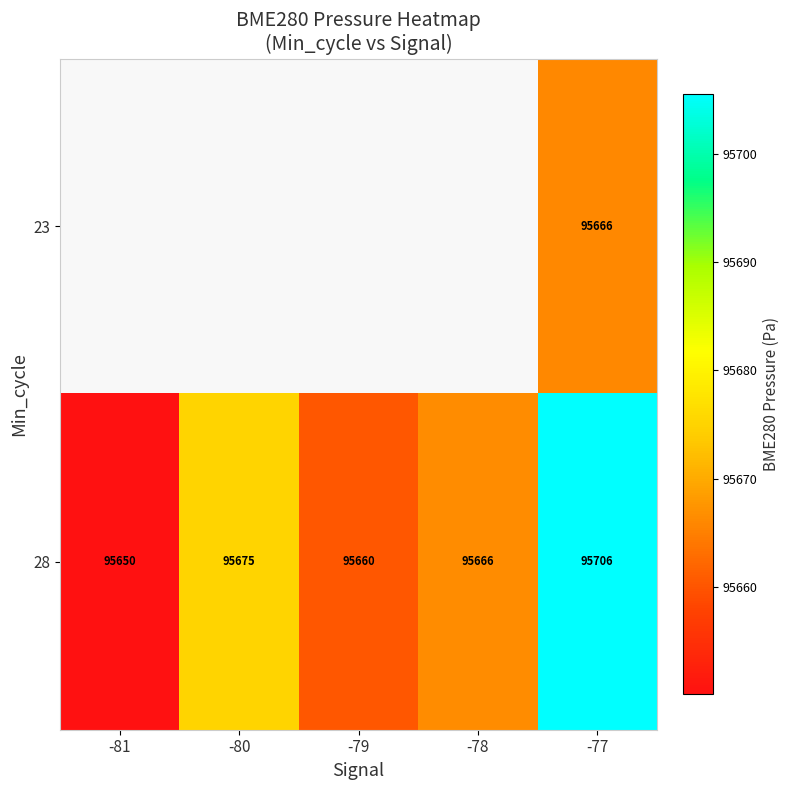

Count the number of data series in this chart.

2